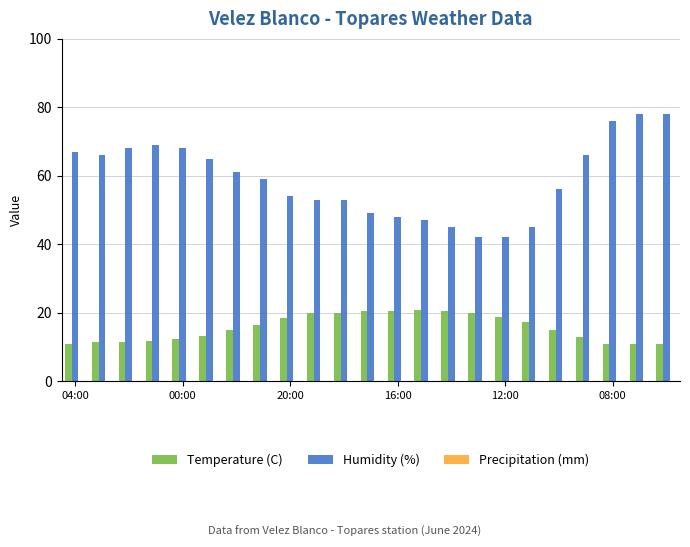

Which series has the largest range (max minus min)?

Humidity (%)